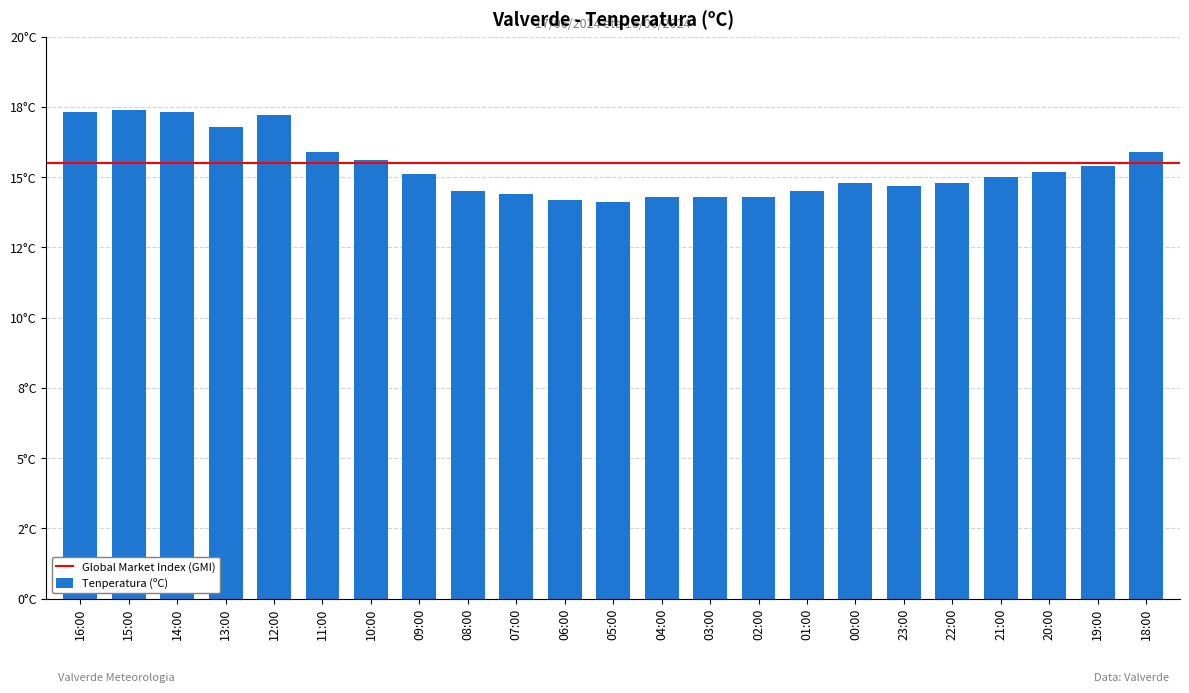

Does the chart contain any negative values?

No